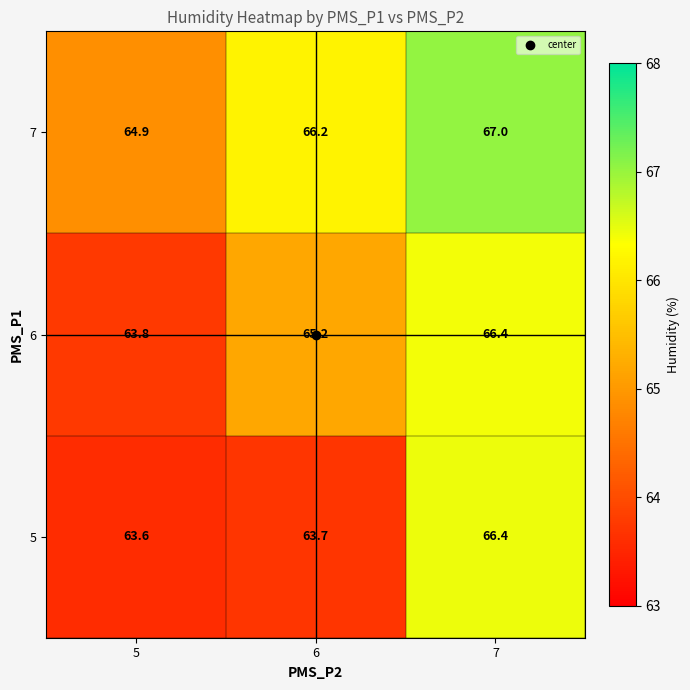

Which series has the largest total across all categories?

7